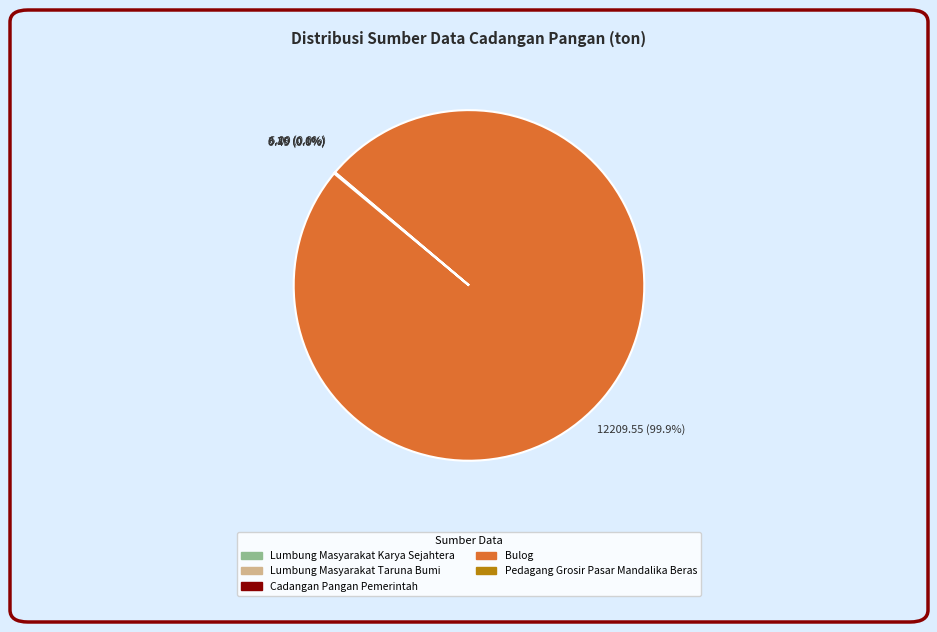

Does any single category account for the majority?

Yes